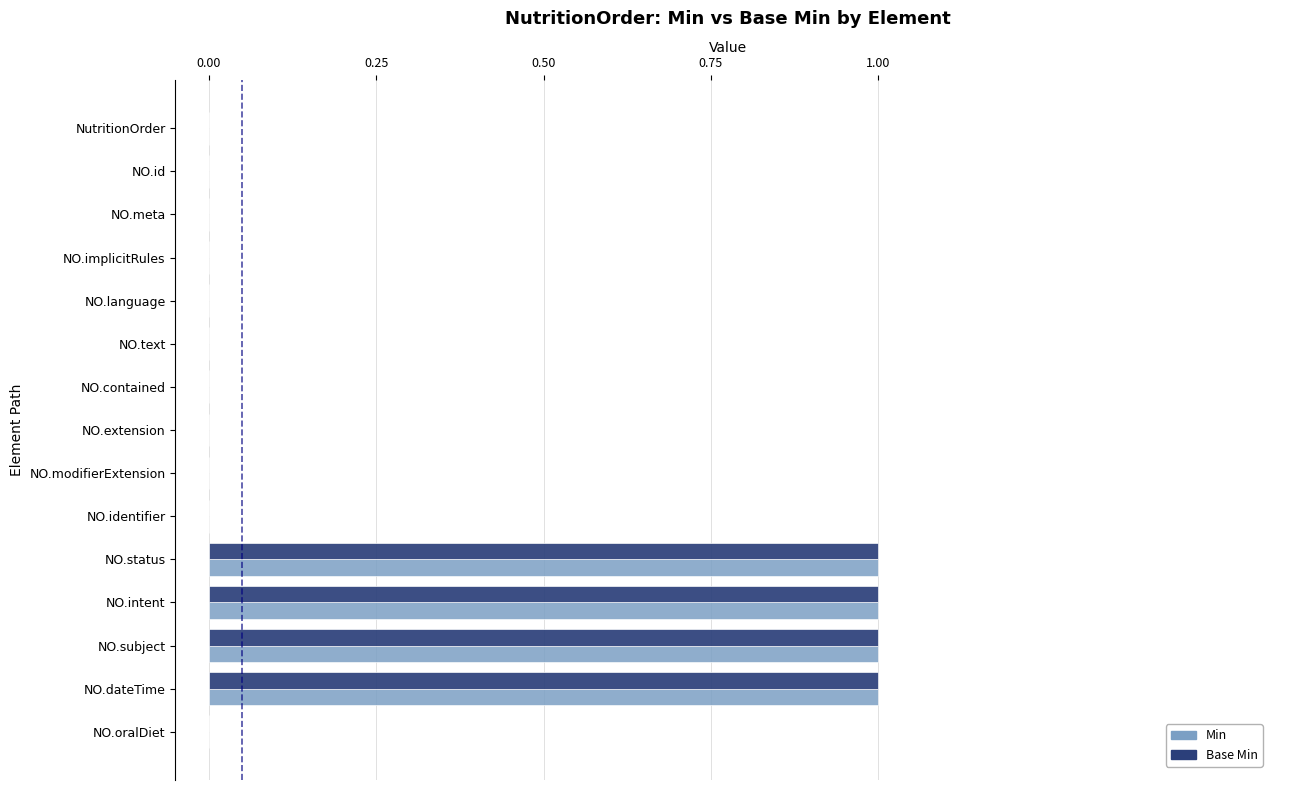

True or false: Base Min has a value of 0 at NO.identifier.

True